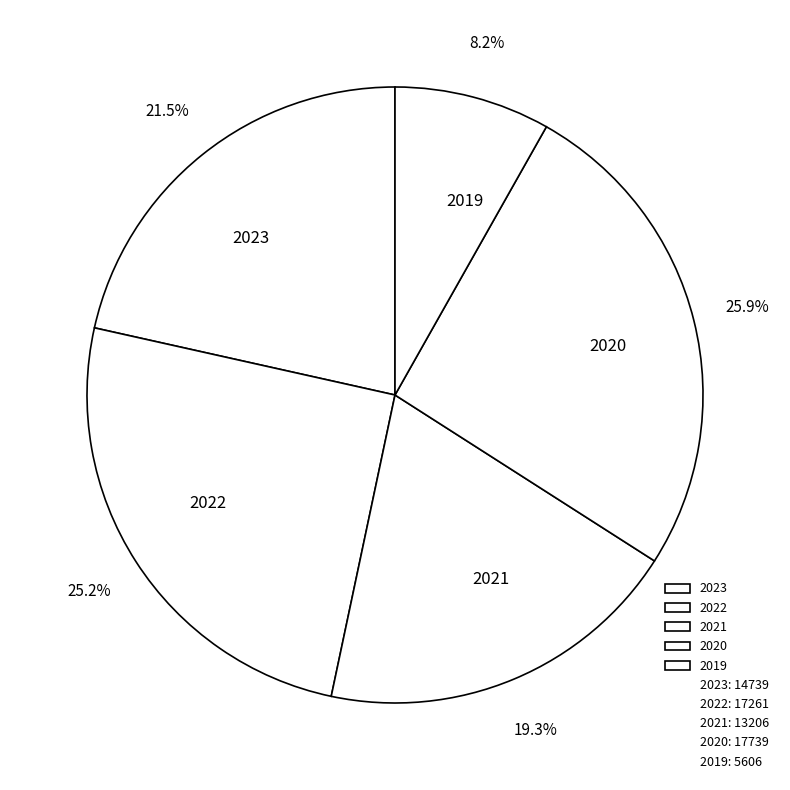

Does 2022 represent more than half of the total?

No